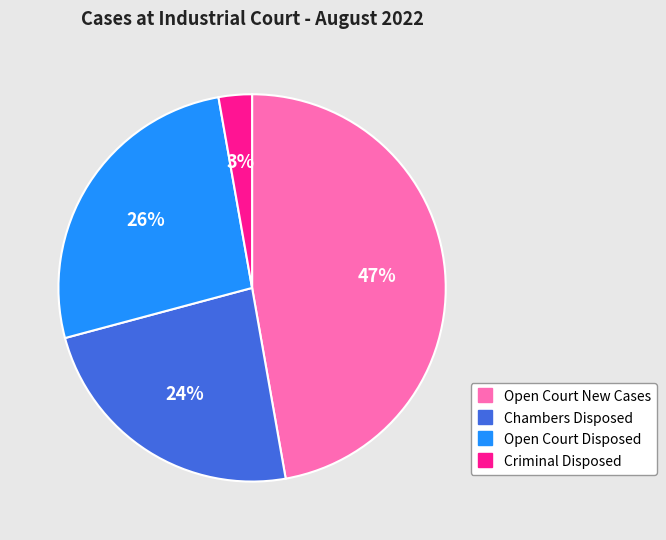

To the nearest percent, what is the difference between the largest and smallest slice percentages?

44%